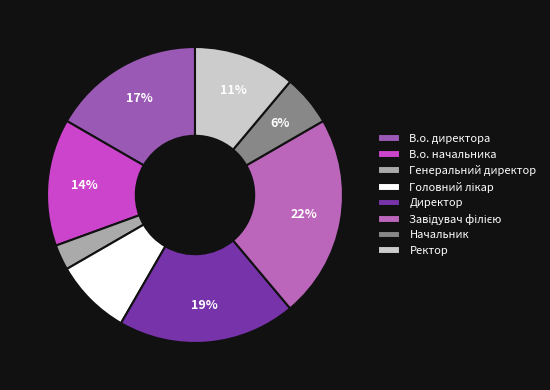

To the nearest percent, what is the combined percentage of В.о. начальника and Ректор?

25%